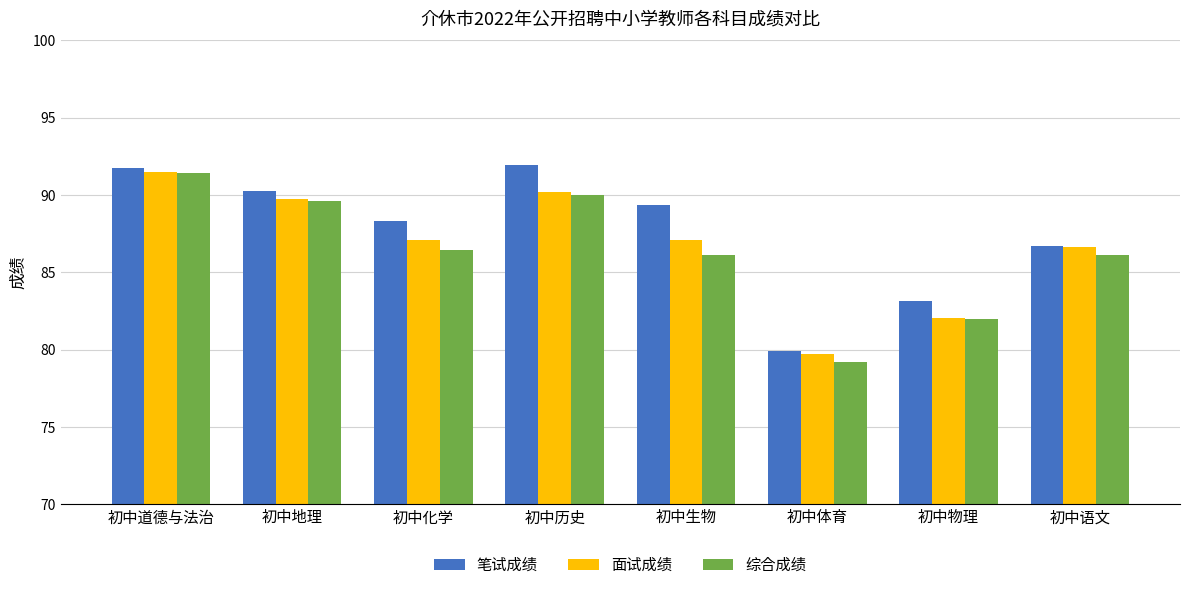

Is it true that 综合成绩 equals 91.4 at 初中道德与法治?

True